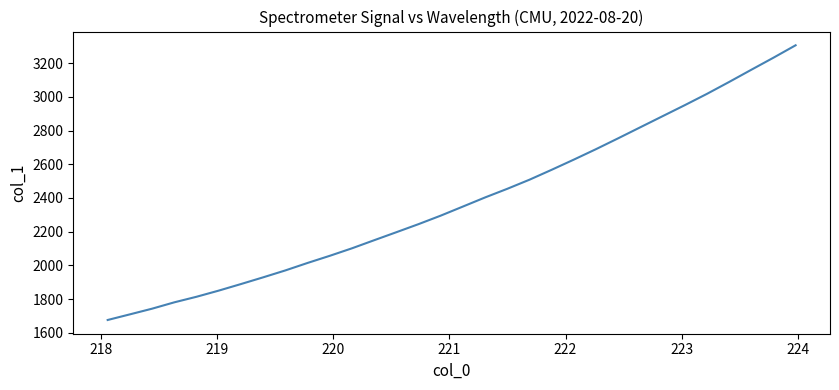

What is the difference between the maximum and minimum values?

1628.7